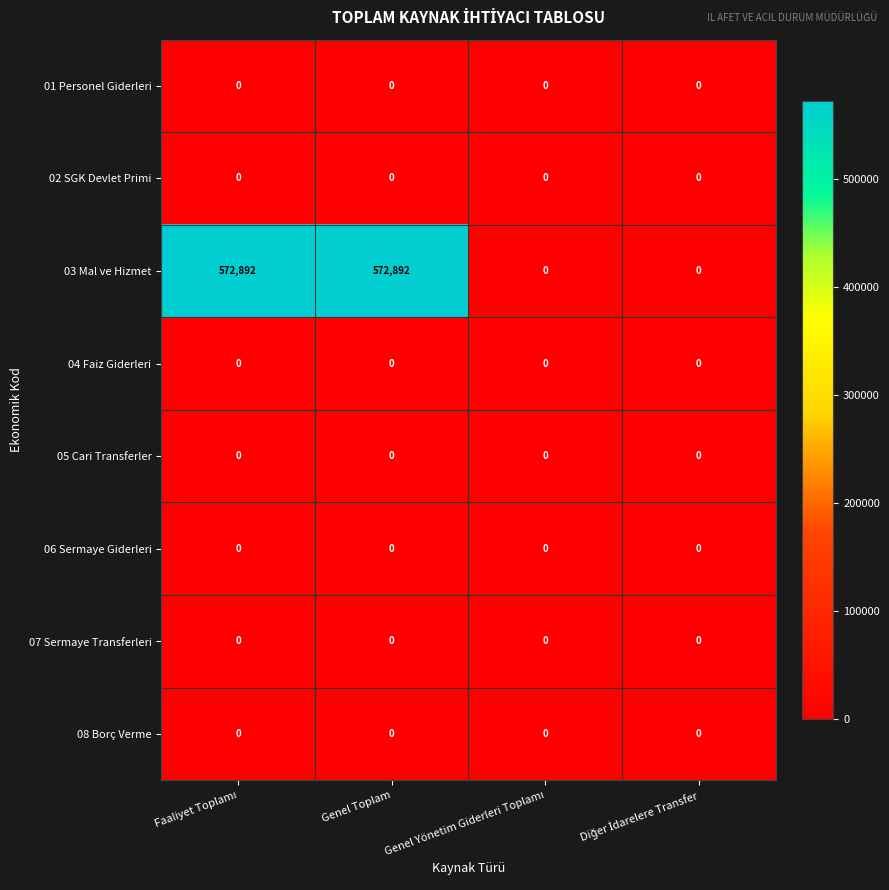

Which series has the largest total across all categories?

03 Mal ve Hizmet